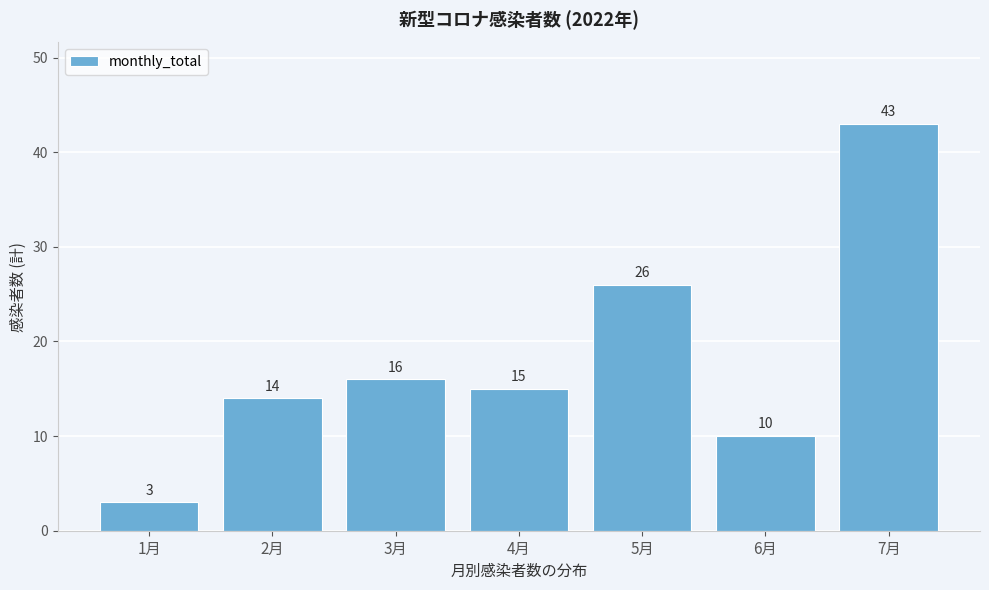

Reading right to left, list all the values displayed in this chart.

43	10	26	15	16	14	3